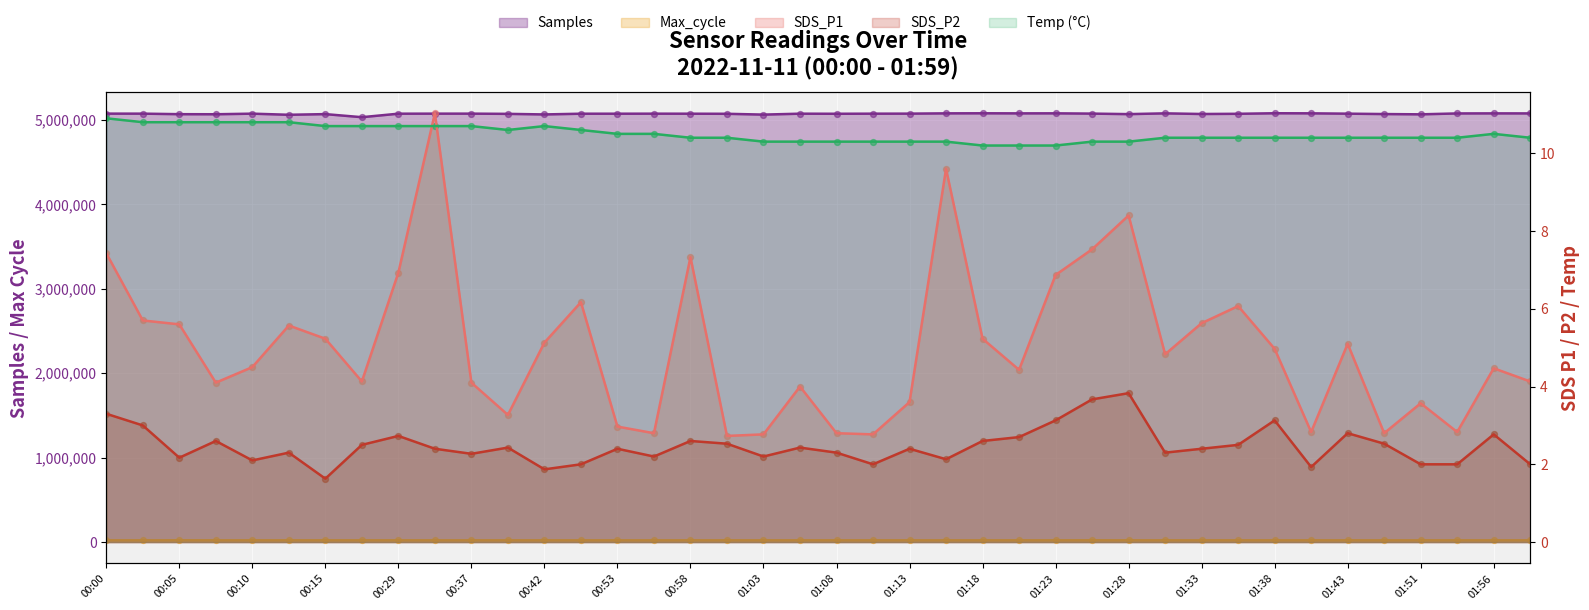

Which series has the widest spread of Y values?

Samples